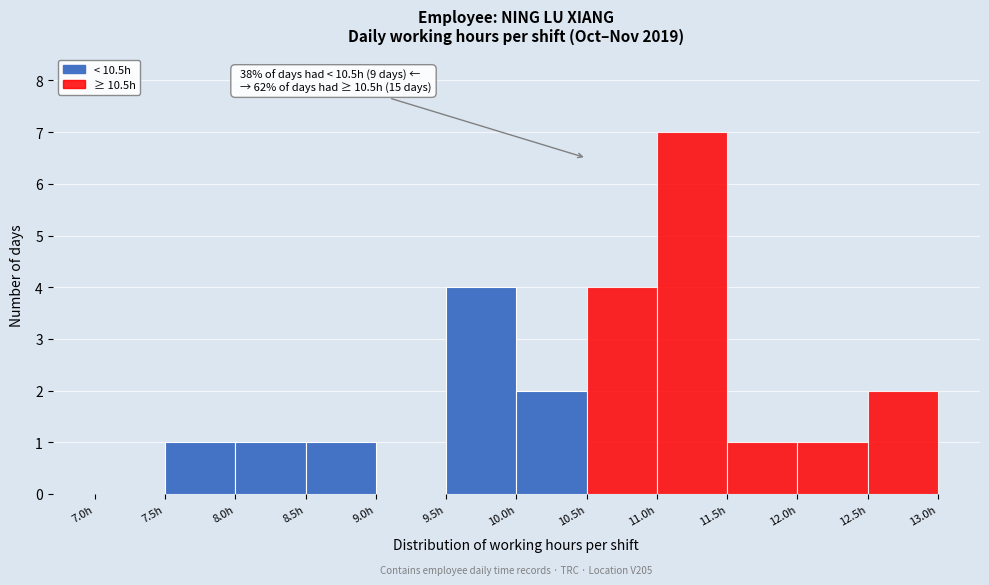

Over which range of the x-axis is the bar tallest?

11.0 to 11.5